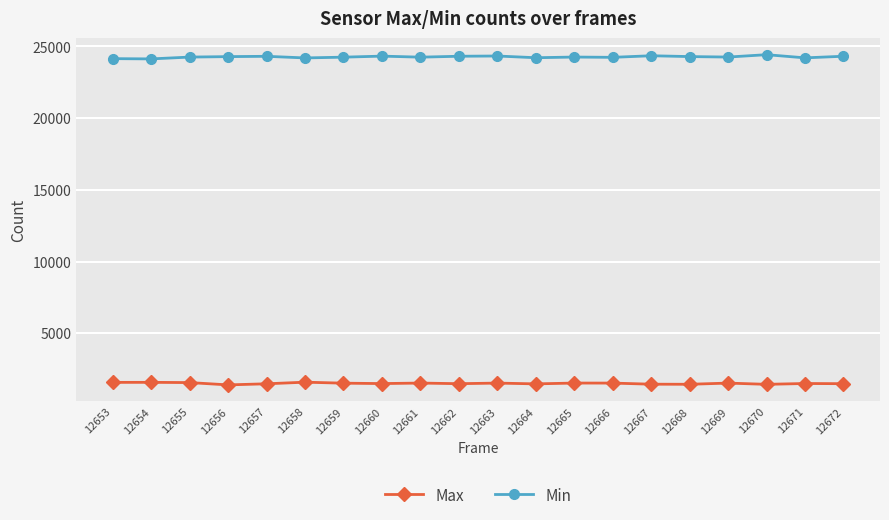

In Min, how many points are higher than both neighbors (excluding endpoints)?

6